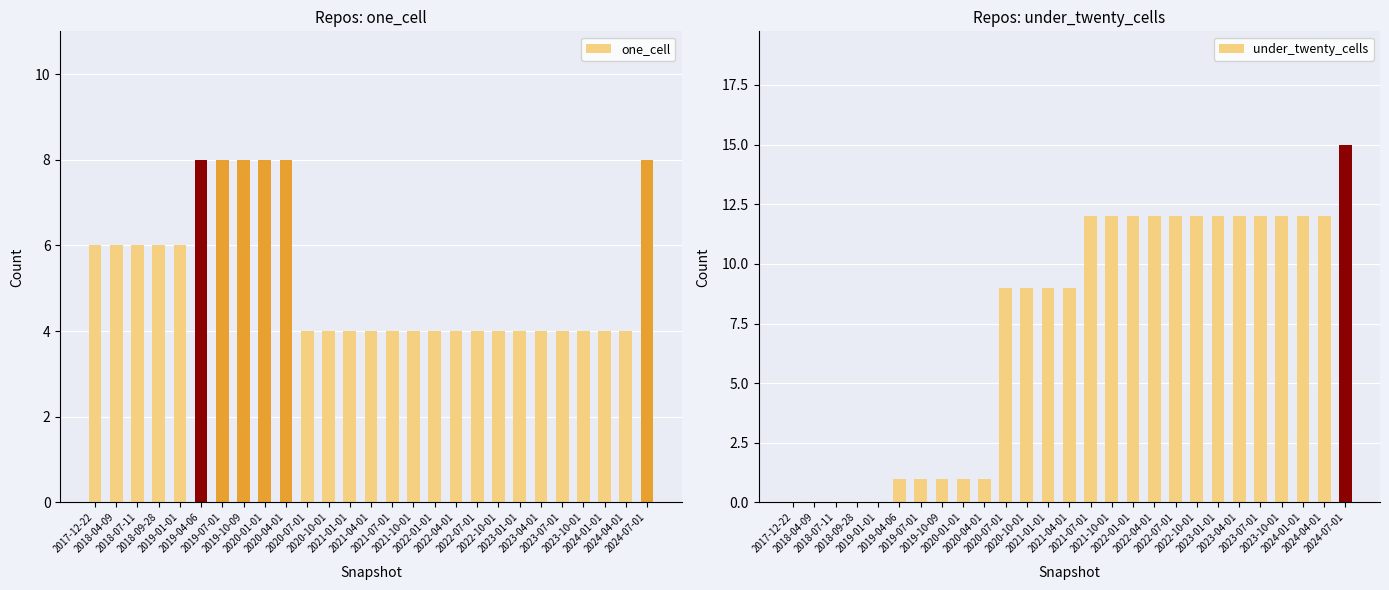

The value of under_twenty_cells at 2018-09-28 is 0. True or false?

True